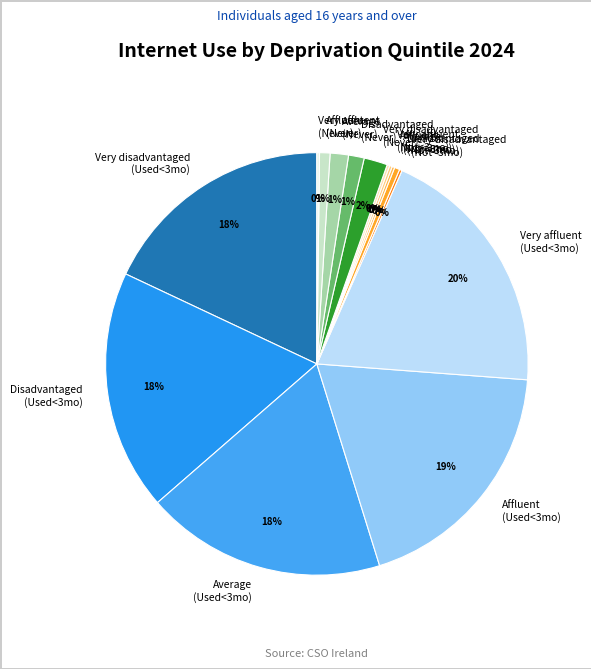

Is it true that Average (Used<3mo) is 18% of the pie?

True